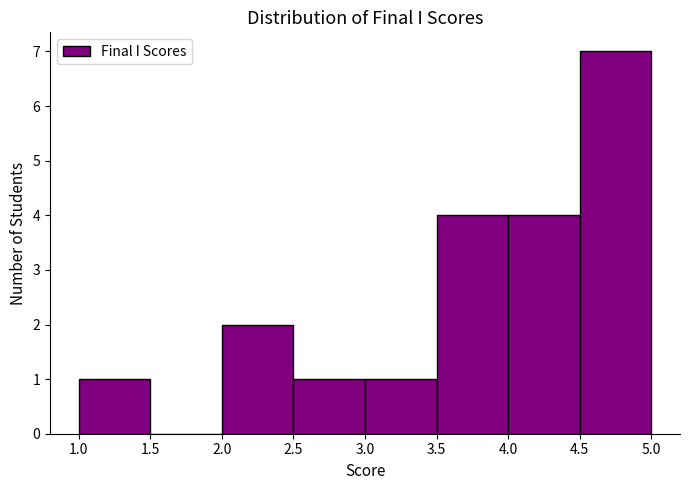

Which range on the x-axis has the tallest bar?

4.5 to 5.0